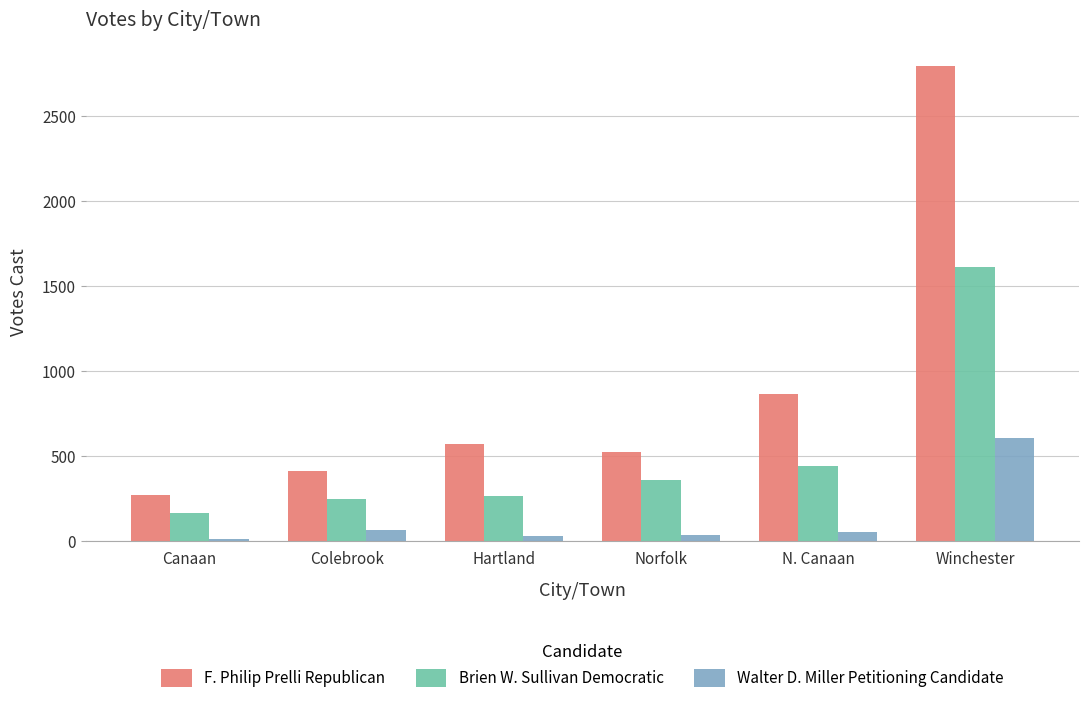

What position from the right is N. Canaan?

2